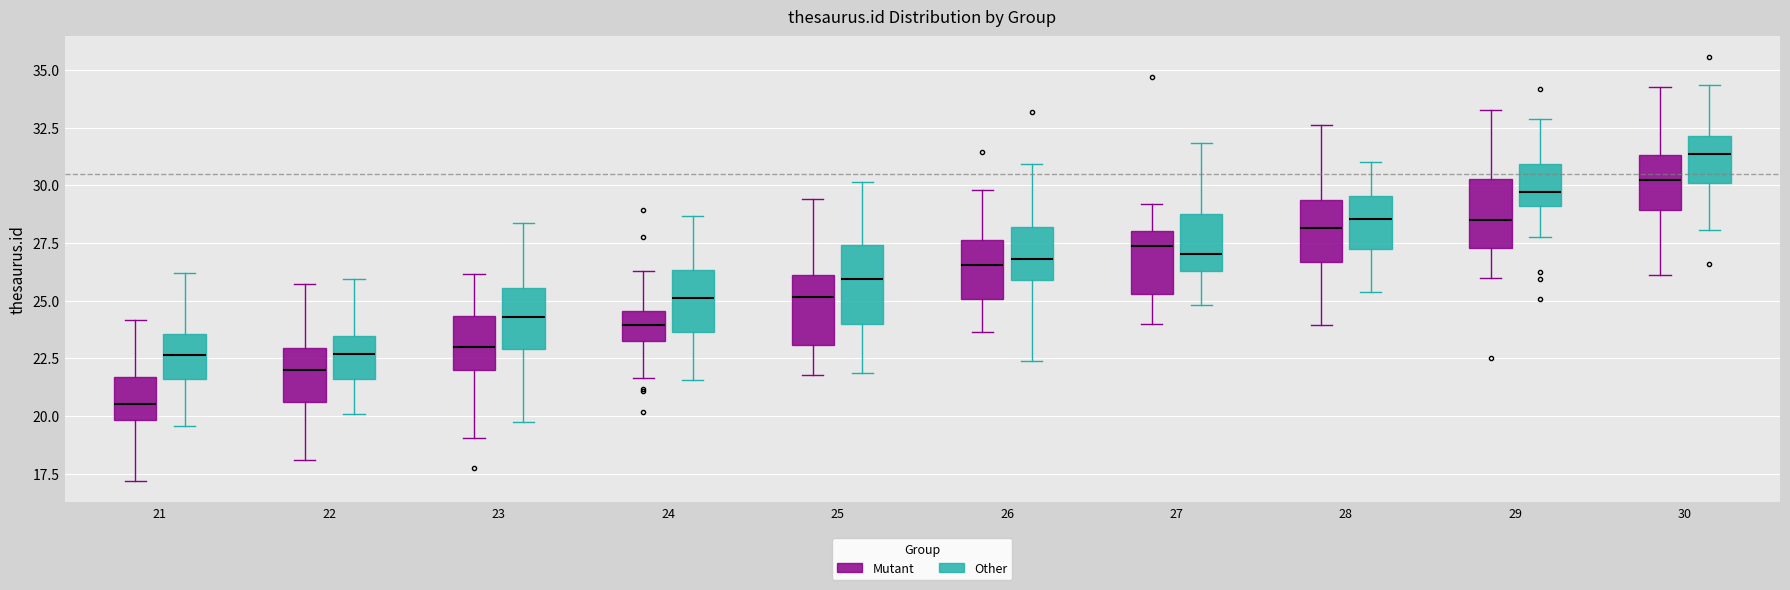

Reading left to right, transcribe this box plot: for each box, give where its median line is, the range the box spans, and where its two whiskers end, as read against the y-axis. The values are not printed on the chart, so give them approximately, as read against the axis.

21 (Mutant): median 20.5, box 20.0 to 21.5, whiskers 17.0 to 24.0
21 (Other): median 22.5, box 21.5 to 23.5, whiskers 19.5 to 26.0
22 (Mutant): median 22.0, box 20.5 to 23.0, whiskers 18.0 to 25.5
22 (Other): median 22.5, box 21.5 to 23.5, whiskers 20.0 to 26.0
23 (Mutant): median 23.0, box 22.0 to 24.5, whiskers 19.0 to 26.0
23 (Other): median 24.5, box 23.0 to 25.5, whiskers 20.0 to 28.5
24 (Mutant): median 24.0, box 23.5 to 24.5, whiskers 21.5 to 26.5
24 (Other): median 25.0, box 23.5 to 26.5, whiskers 21.5 to 28.5
25 (Mutant): median 25.0, box 23.0 to 26.0, whiskers 22.0 to 29.5
25 (Other): median 26.0, box 24.0 to 27.5, whiskers 22.0 to 30.0
26 (Mutant): median 26.5, box 25.0 to 27.5, whiskers 23.5 to 30.0
26 (Other): median 27.0, box 26.0 to 28.0, whiskers 22.5 to 31.0
27 (Mutant): median 27.5, box 25.5 to 28.0, whiskers 24.0 to 29.0
27 (Other): median 27.0, box 26.5 to 28.5, whiskers 25.0 to 32.0
28 (Mutant): median 28.0, box 26.5 to 29.5, whiskers 24.0 to 32.5
28 (Other): median 28.5, box 27.0 to 29.5, whiskers 25.5 to 31.0
29 (Mutant): median 28.5, box 27.5 to 30.5, whiskers 26.0 to 33.0
29 (Other): median 29.5, box 29.0 to 31.0, whiskers 27.5 to 33.0
30 (Mutant): median 30.0, box 29.0 to 31.5, whiskers 26.0 to 34.5
30 (Other): median 31.5, box 30.0 to 32.0, whiskers 28.0 to 34.5